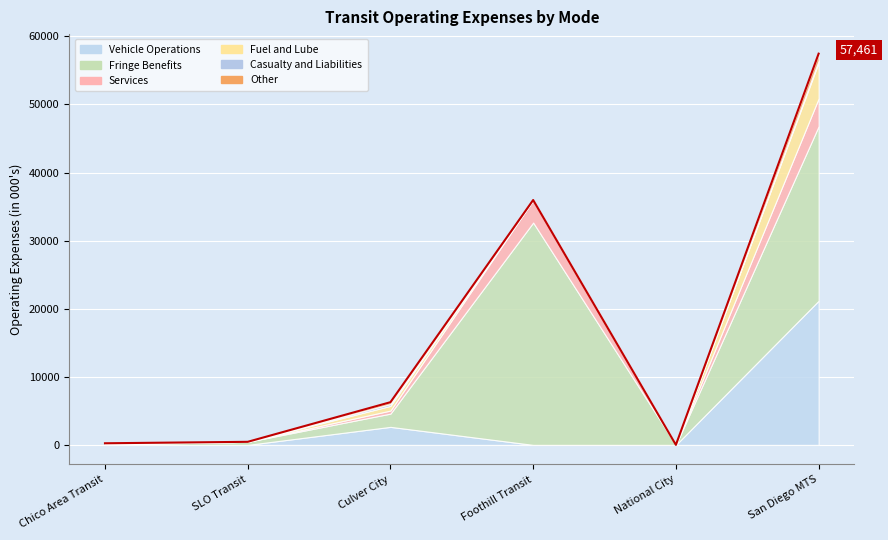

What is the label of the 2nd point from the right?

National City